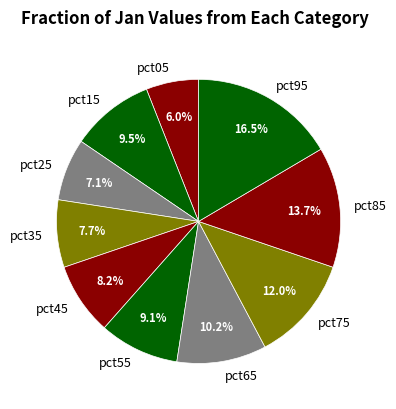

To the nearest percent, what percentage of the pie is pct05?

6%